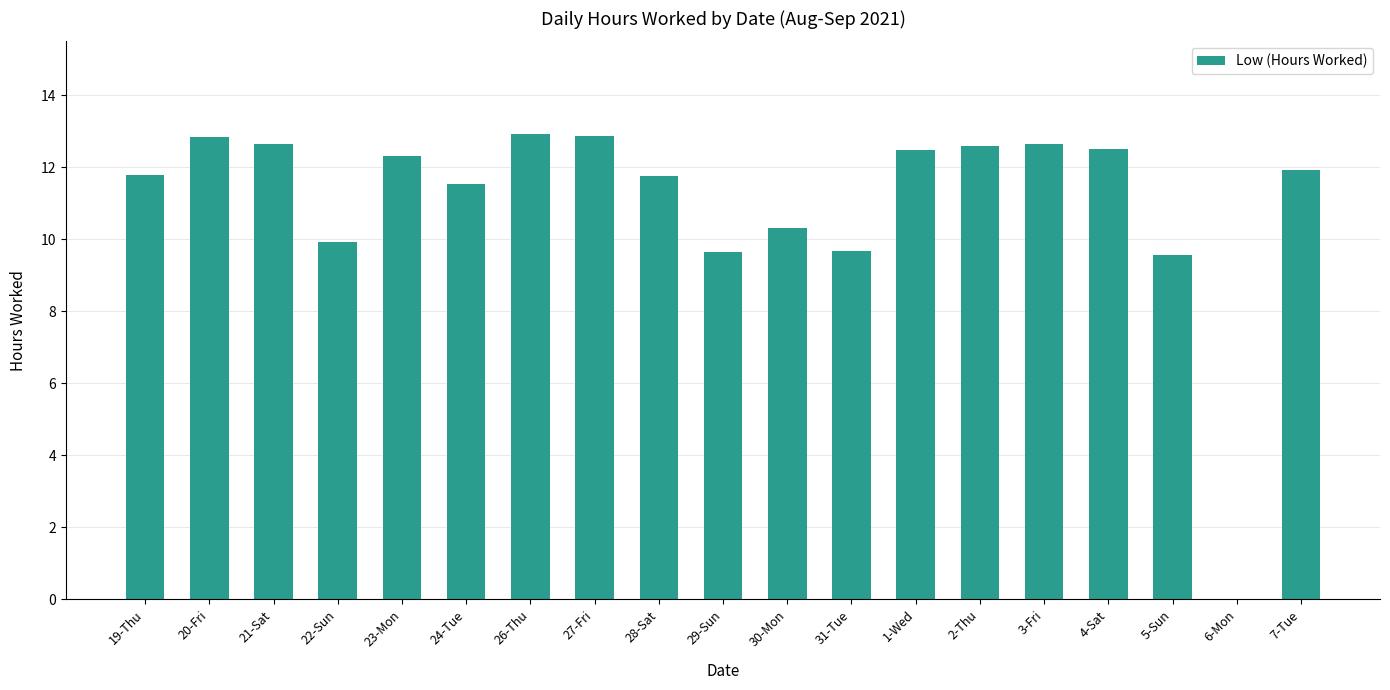

What is the greatest value displayed?

12.9